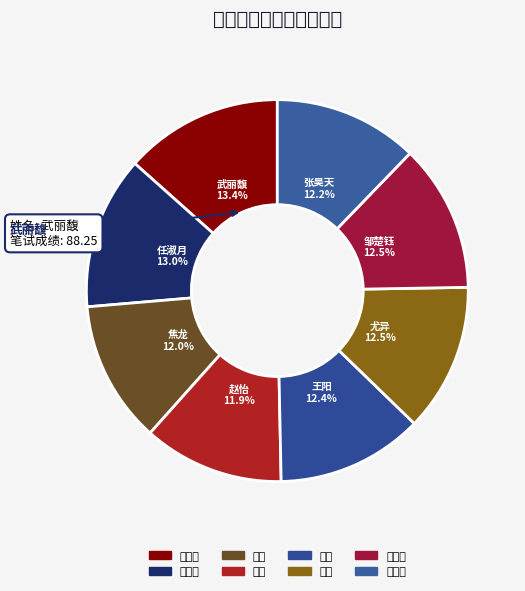

Do 尤异 and 武丽馥 together represent more than half of the pie?

No